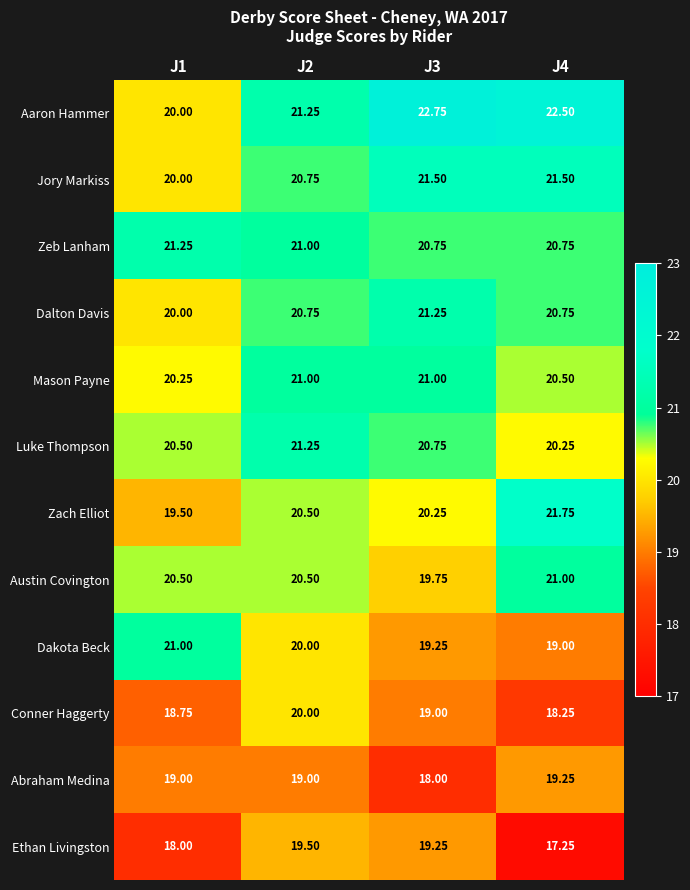

At which category is the sum across all series the highest?

J2